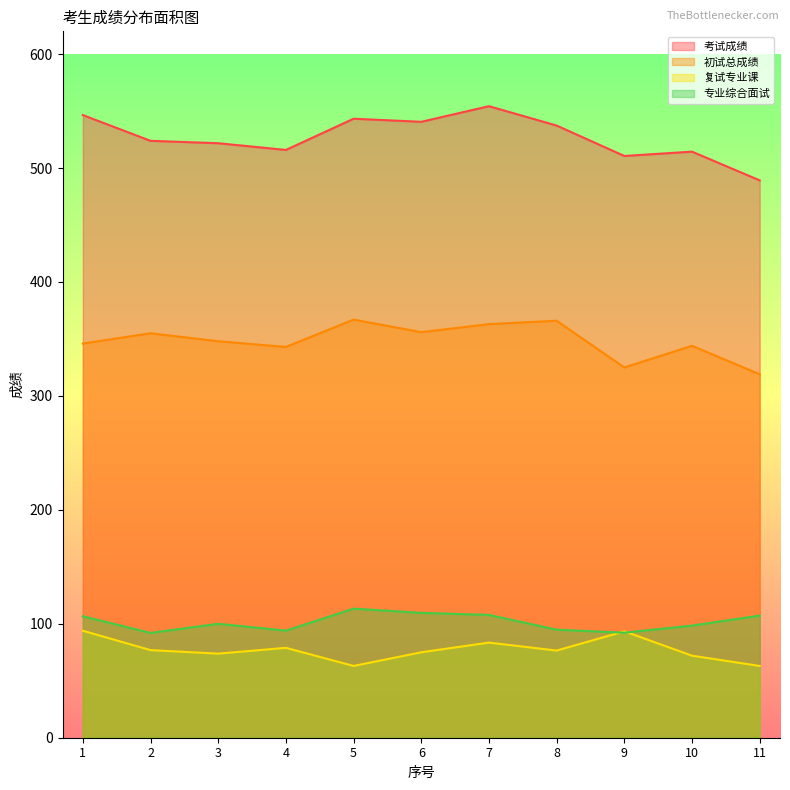

What is the sum of all 初试总成绩 values?

3832.0